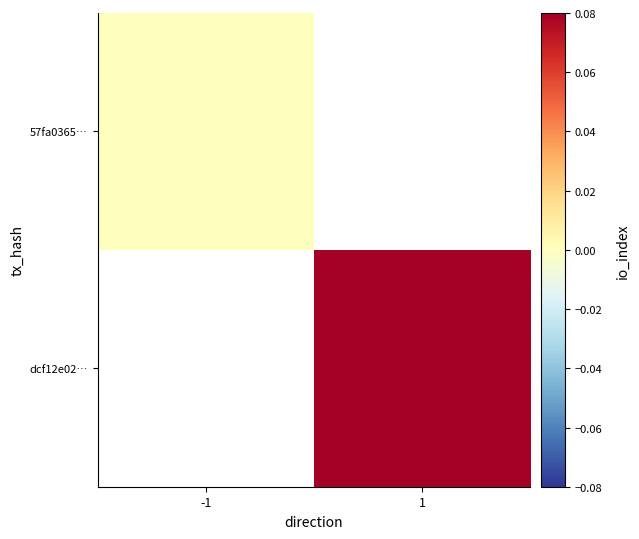

Count the number of categories in the chart.

2